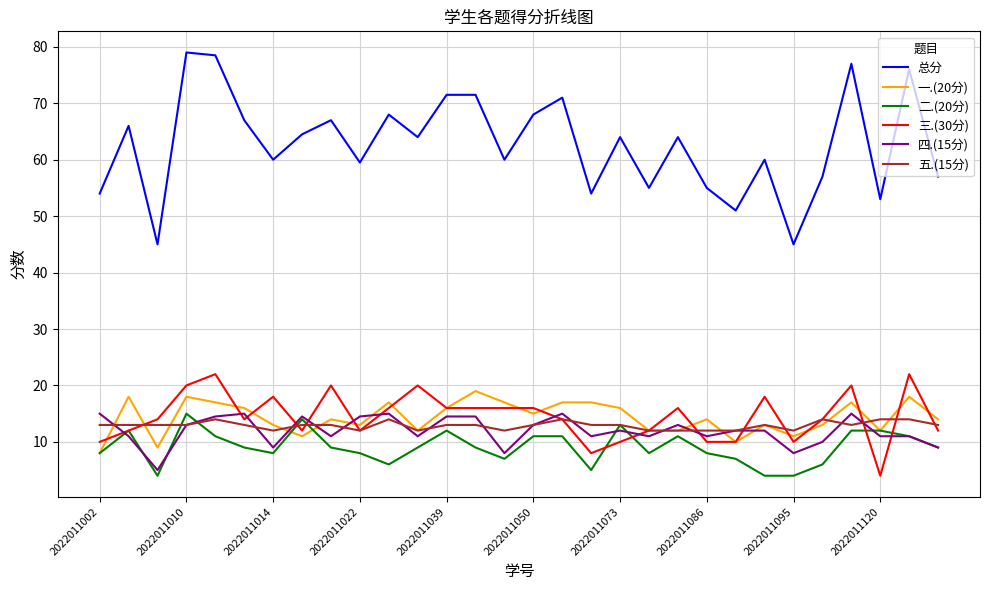

Which series has the largest total across all categories?

总分